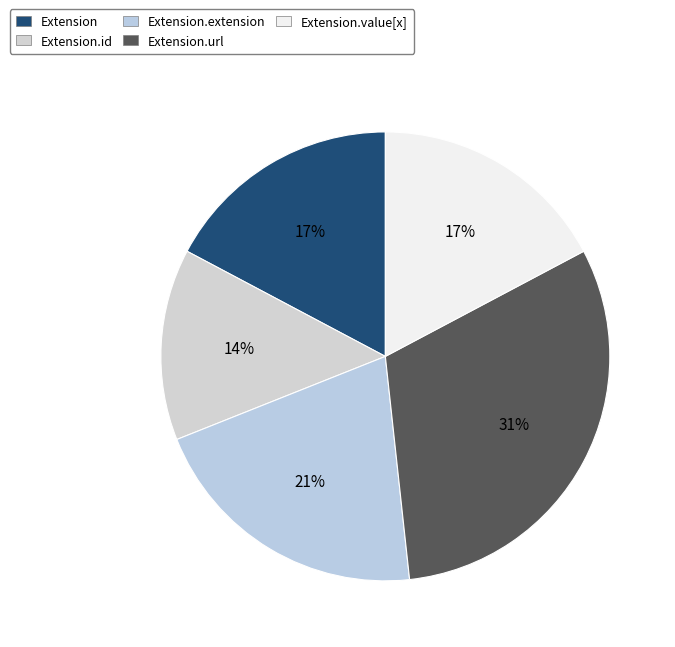

How many segments does this pie chart have?

5